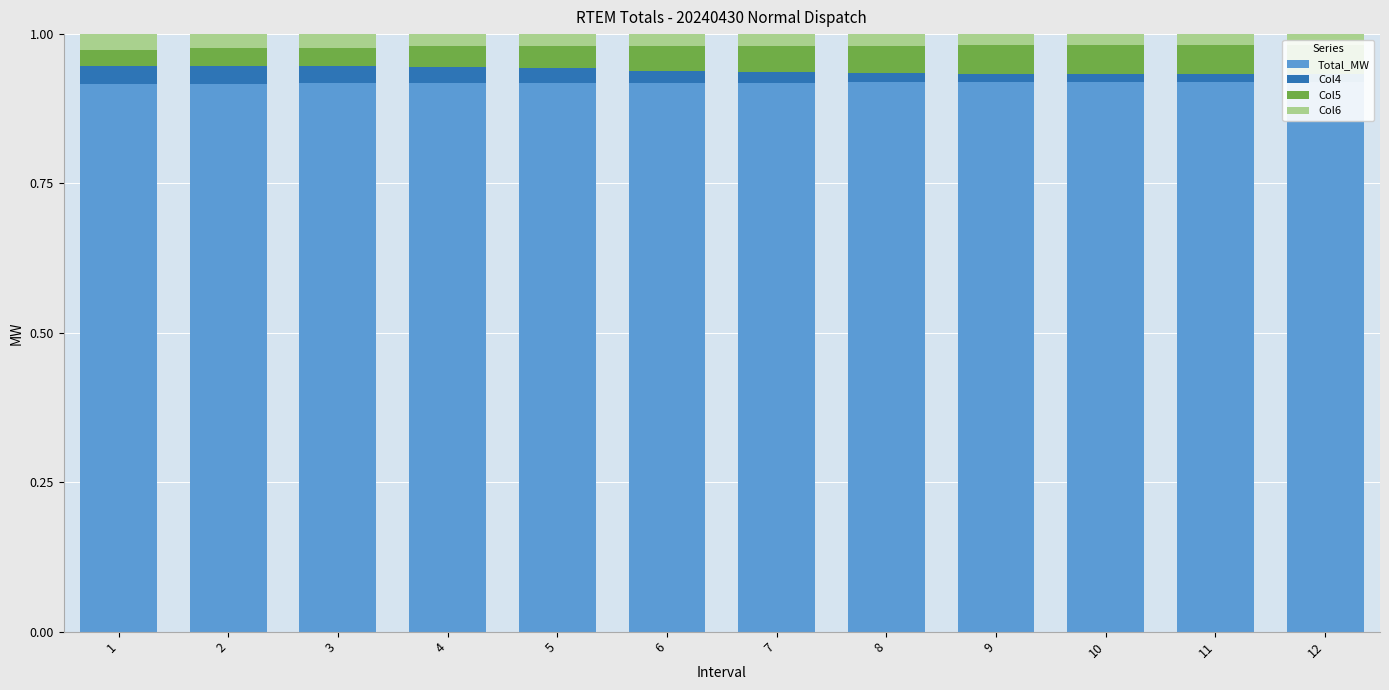

What are all the series names shown in the legend?

Total_MW, Col4, Col5, Col6